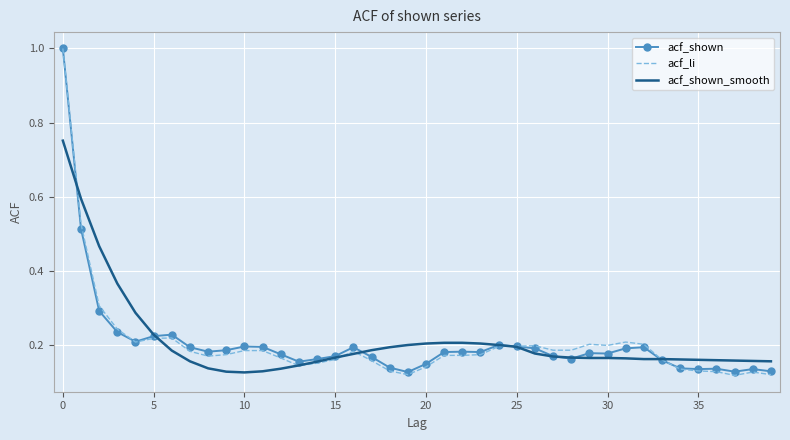

How many acf_li values are between 0 and 1?

40